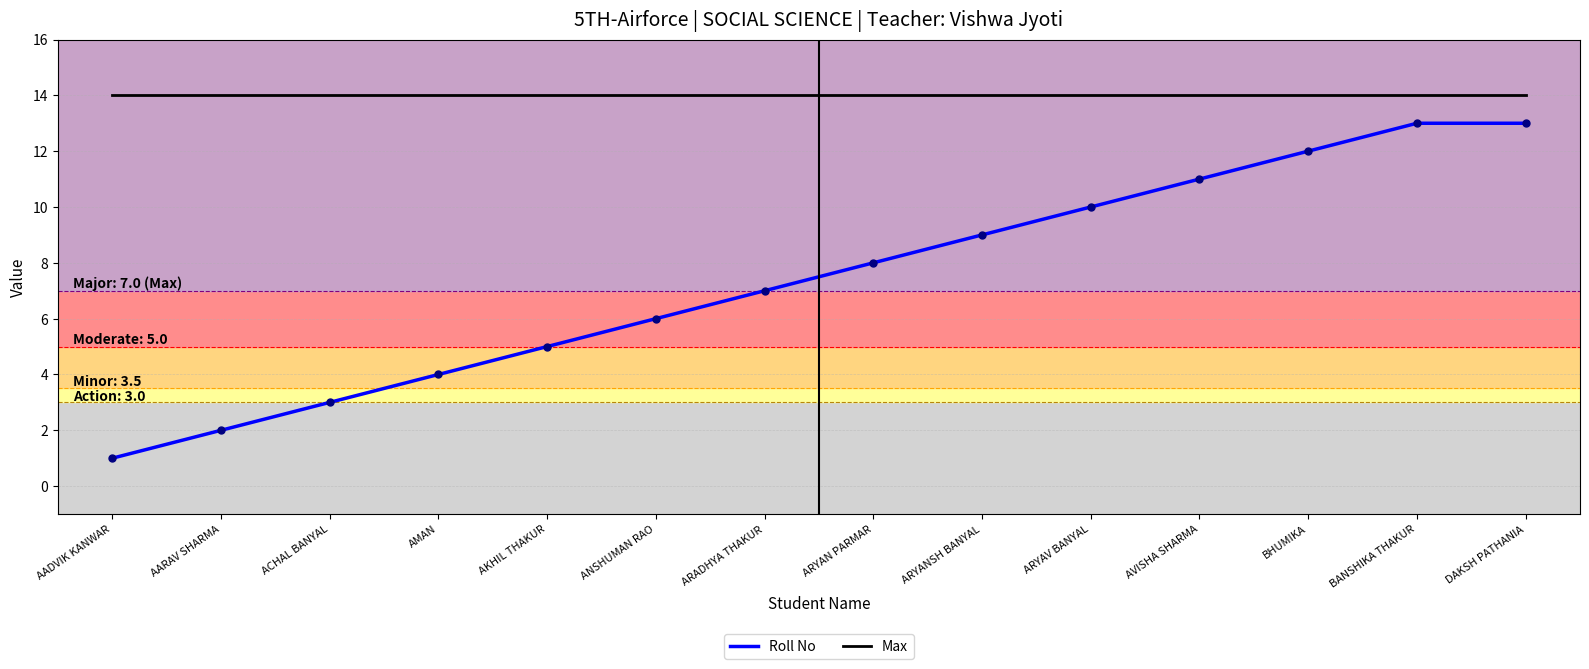

What is the sum of the Roll No values at ACHAL BANYAL and AVISHA SHARMA?

14